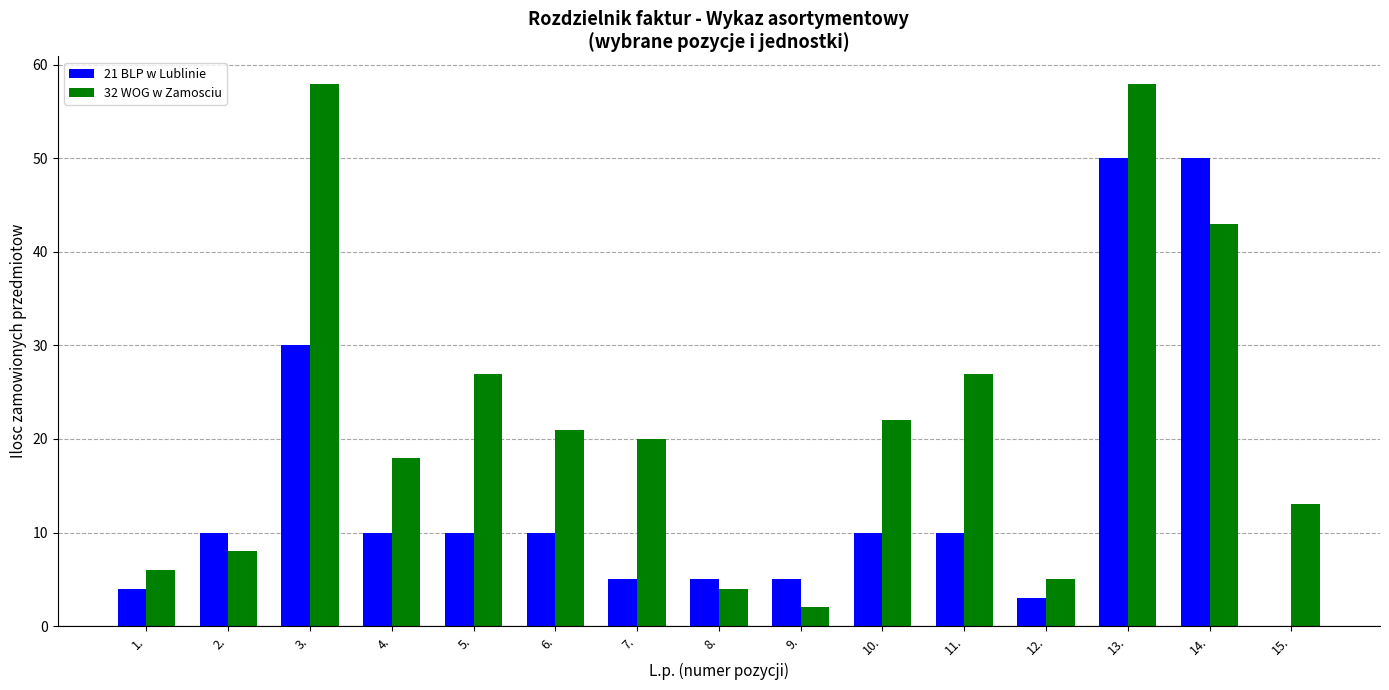

Is the value of 21 BLP w Lublinie at 1. greater than the value of 32 WOG w Zamosciu at 11.?

No